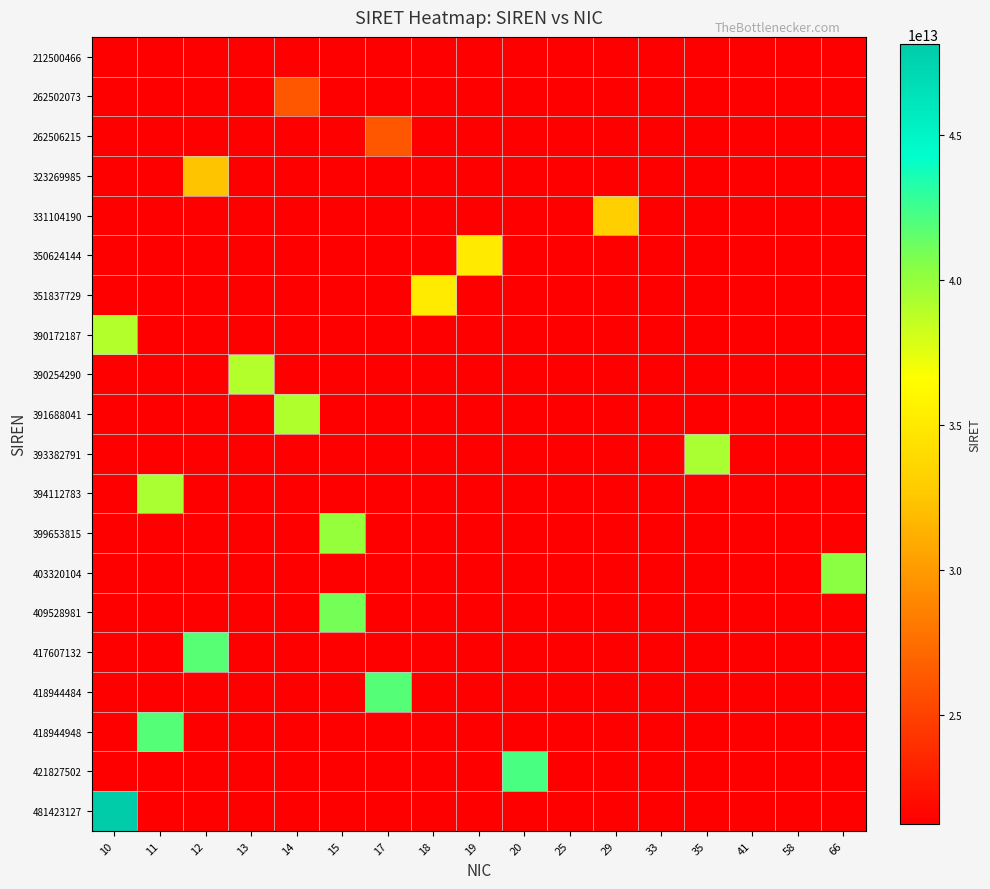

Between 17 and 25, which series saw the biggest shift?

418944484